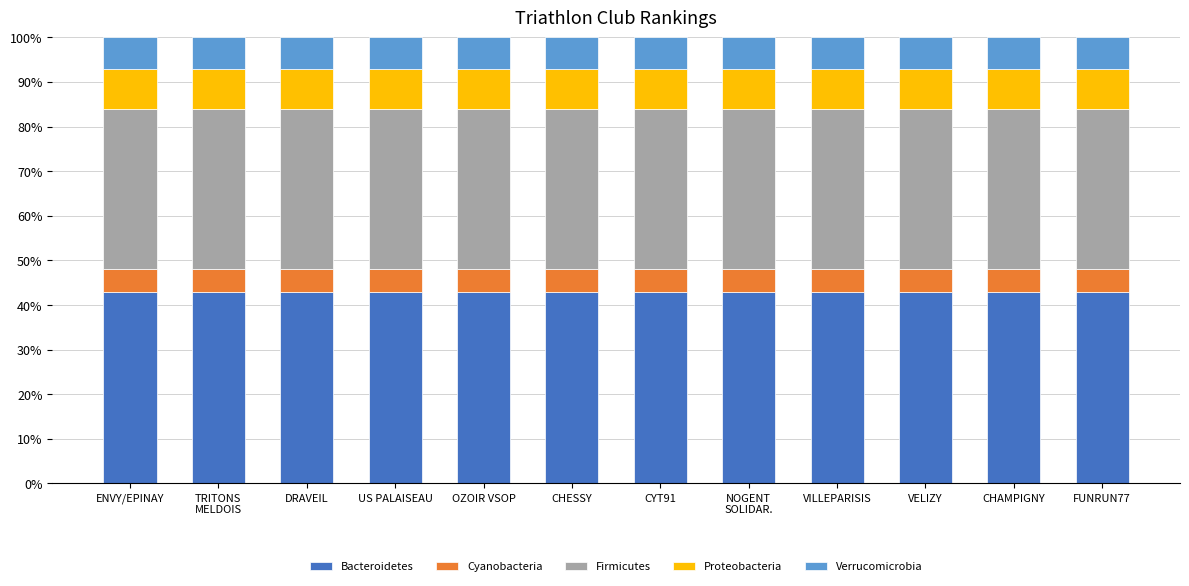

The value of Bacteroidetes at CYT91 is 67.6. True or false?

False